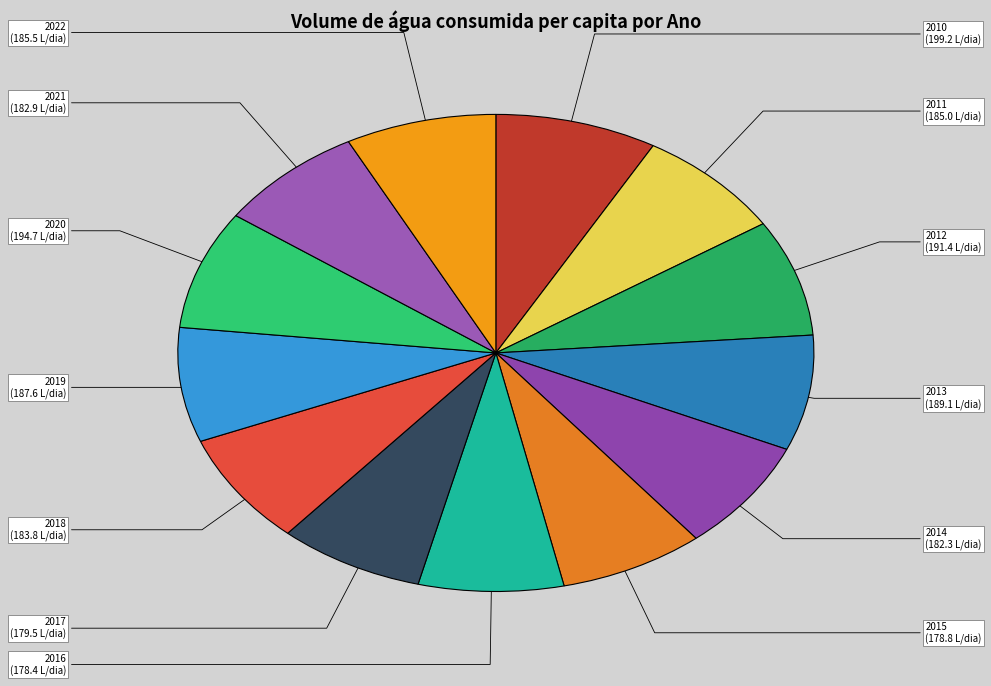

How many slices are in this pie chart?

13